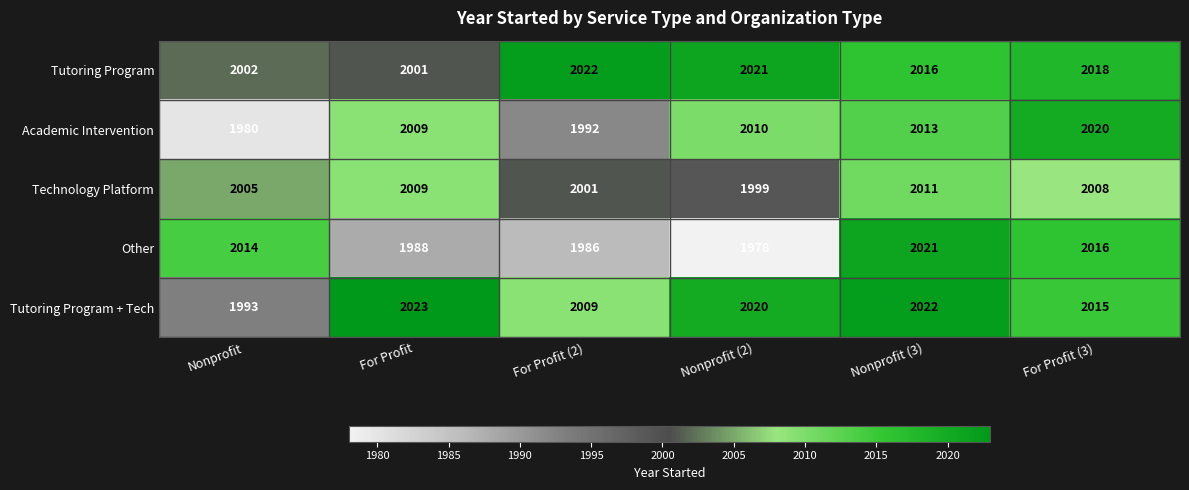

The value of Tutoring Program + Tech at Nonprofit (2) is 2020. True or false?

True